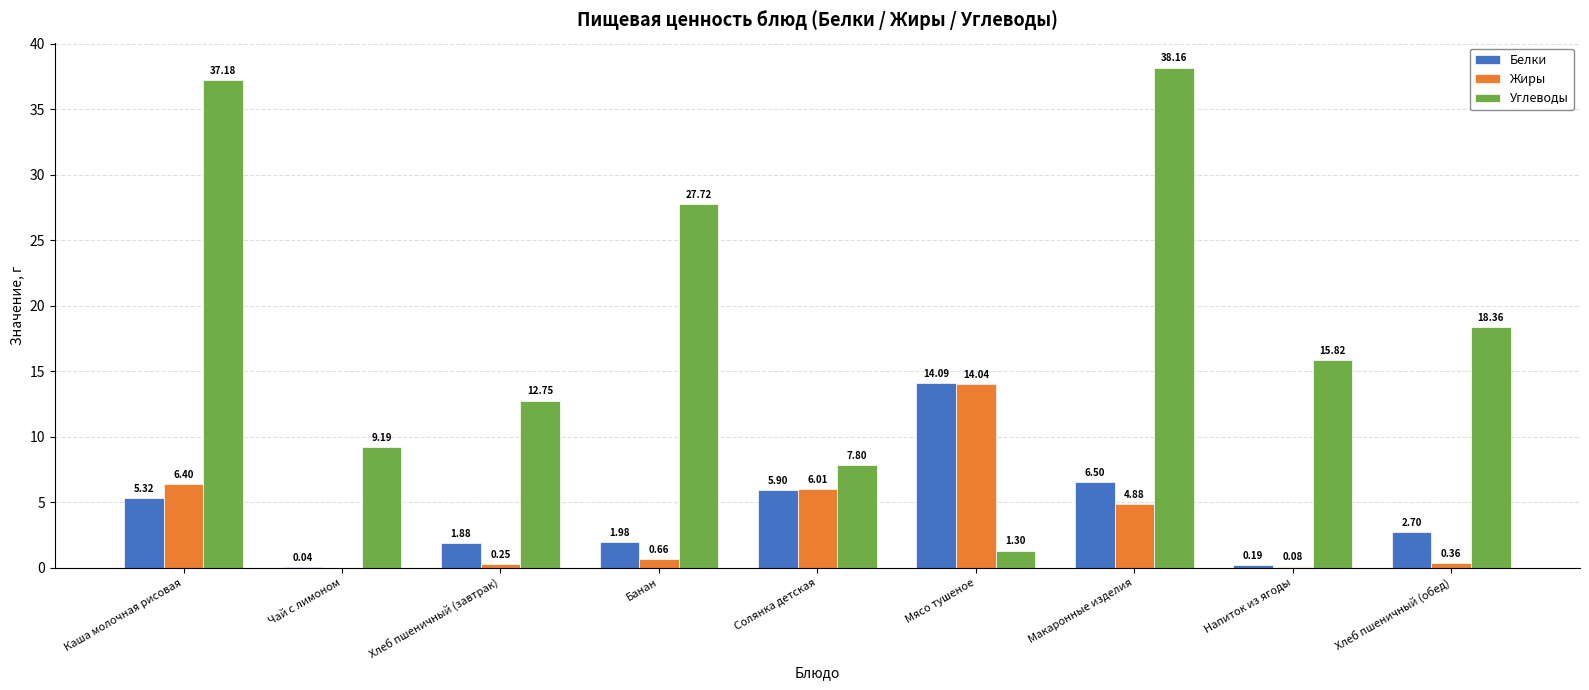

Between Каша молочная рисовая and Мясо тушеное, which series saw the biggest shift?

Углеводы